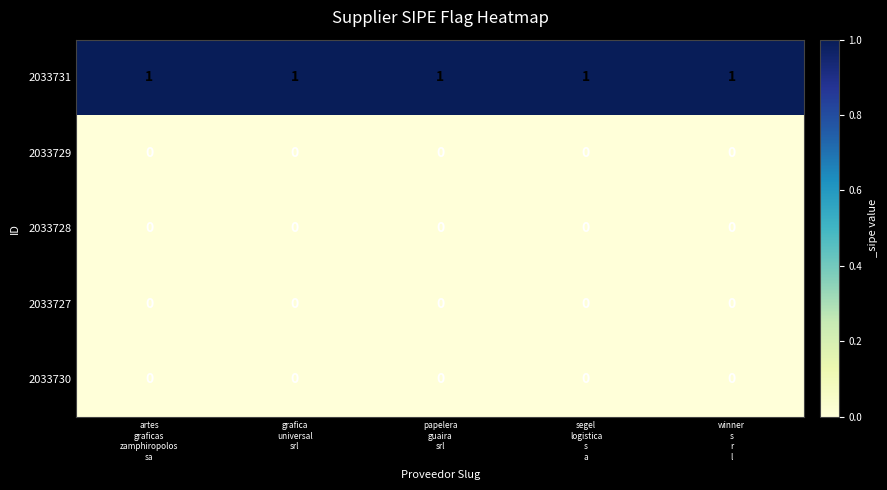

At how many categories does at least one series exceed 0?

5